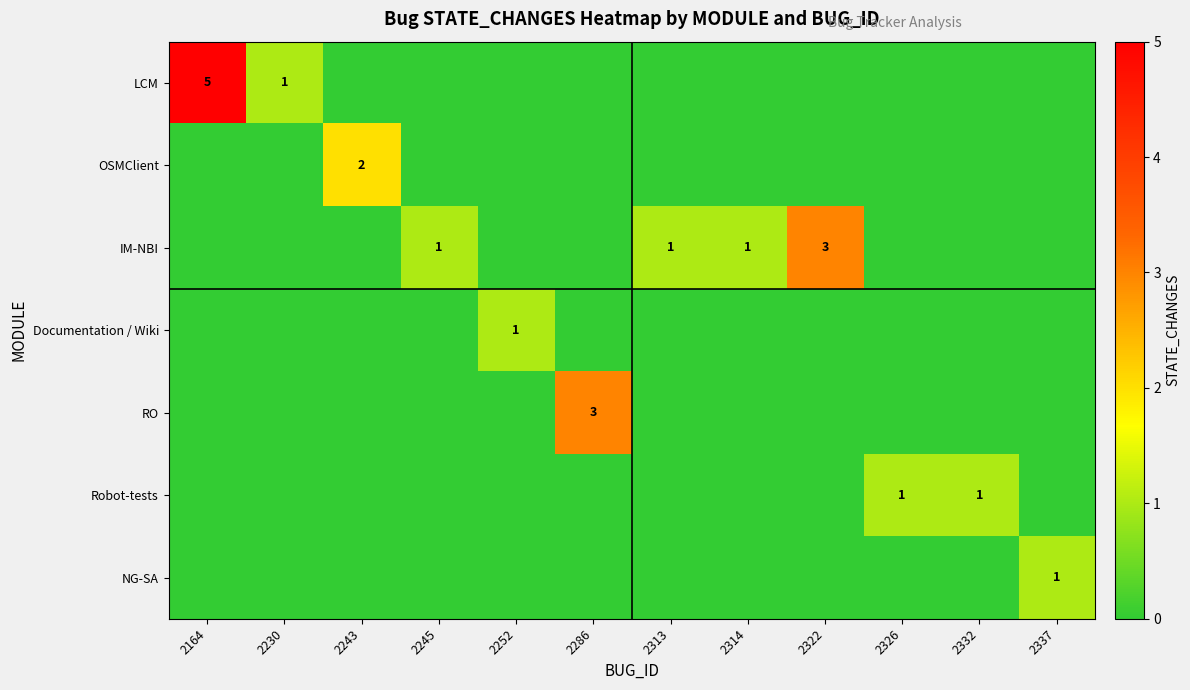

True or false: OSMClient has a value of 3 at 2243.

False